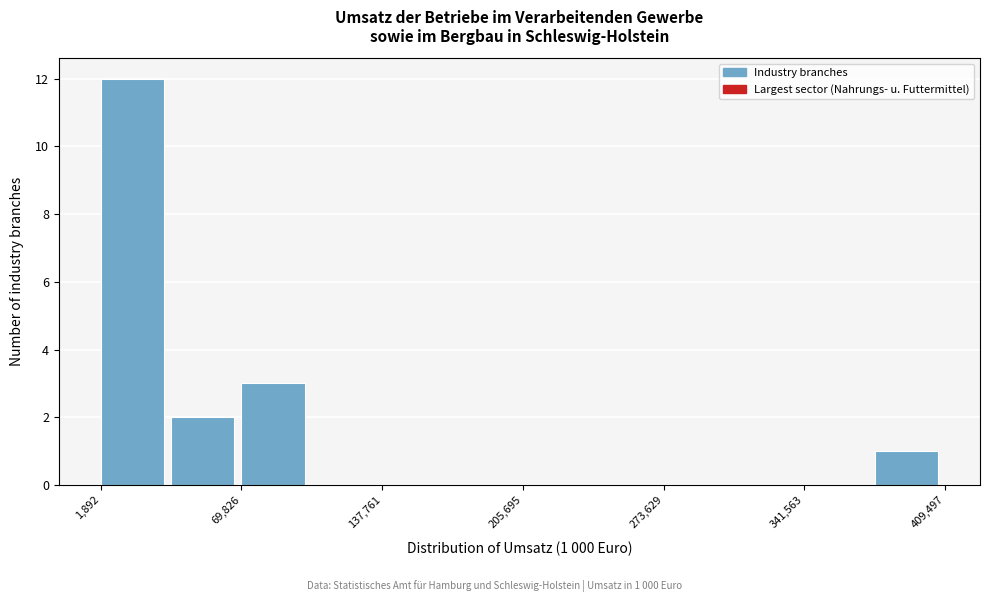

Around what value on the x-axis is the tallest bar? Give the approximate position of its centre, as read against the axis.

20000